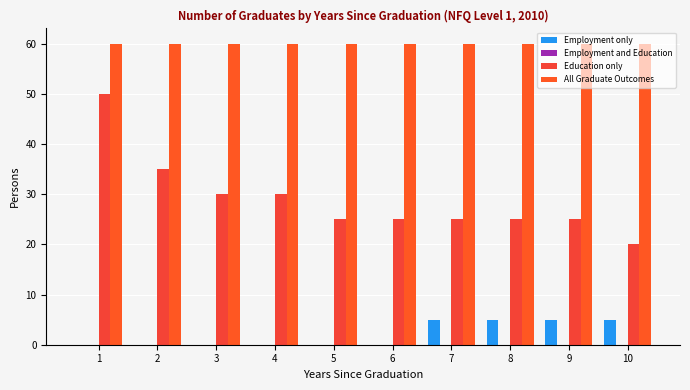

What is the spread (max minus min) of values at 3?

60